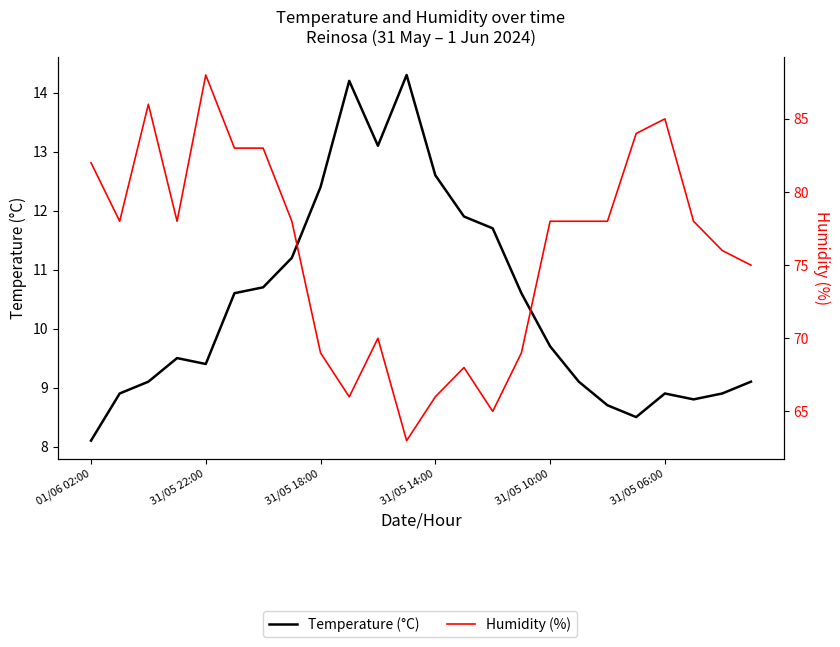

True or false: Humidity (%) and Temperature (°C) cross at least once.

False